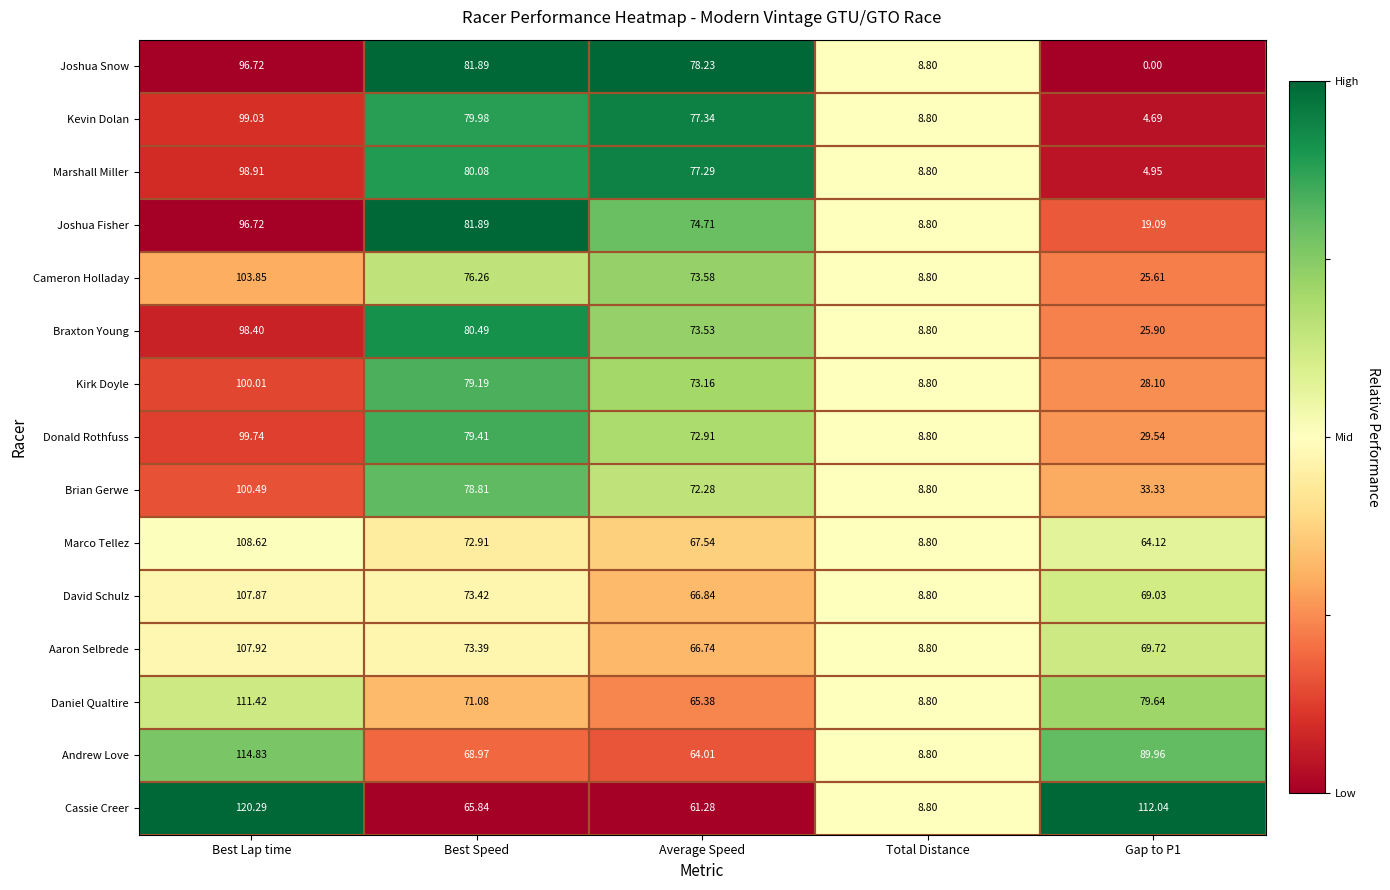

At which label is Marshall Miller closest to 51?

Average Speed